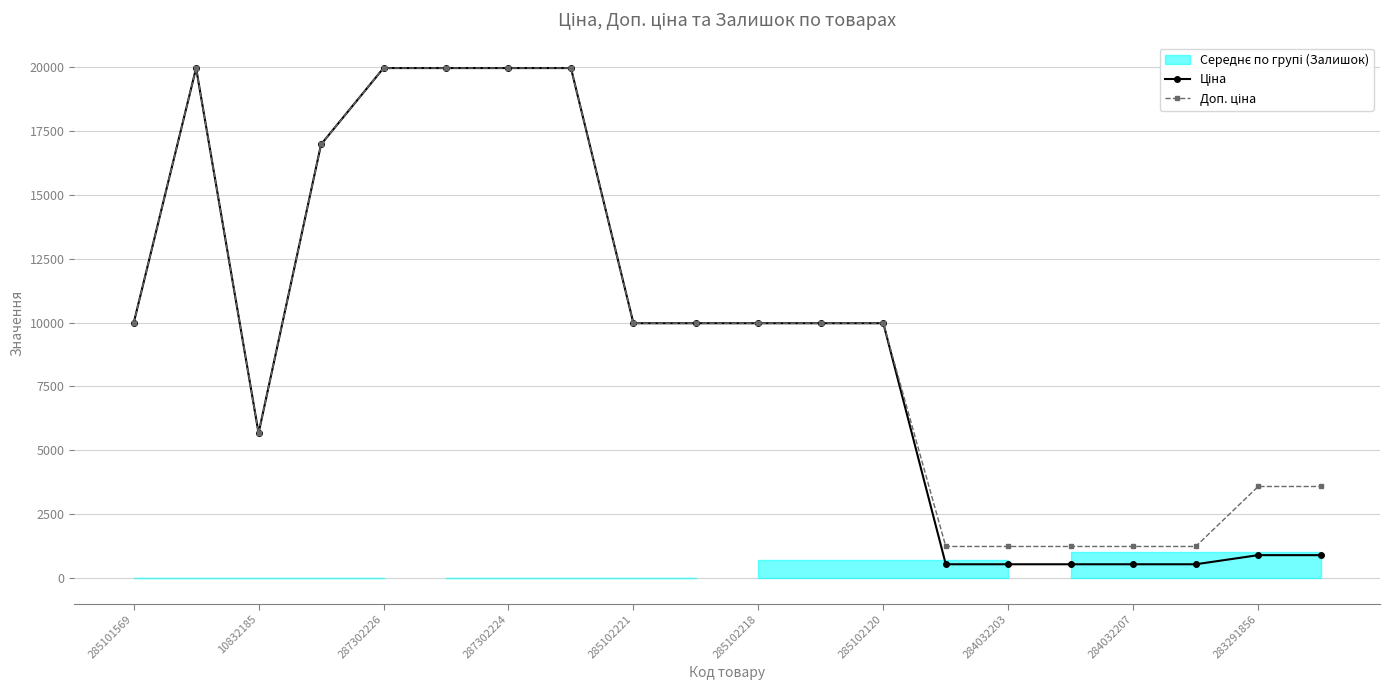

How many values in the Ціна series are below 9974?

8